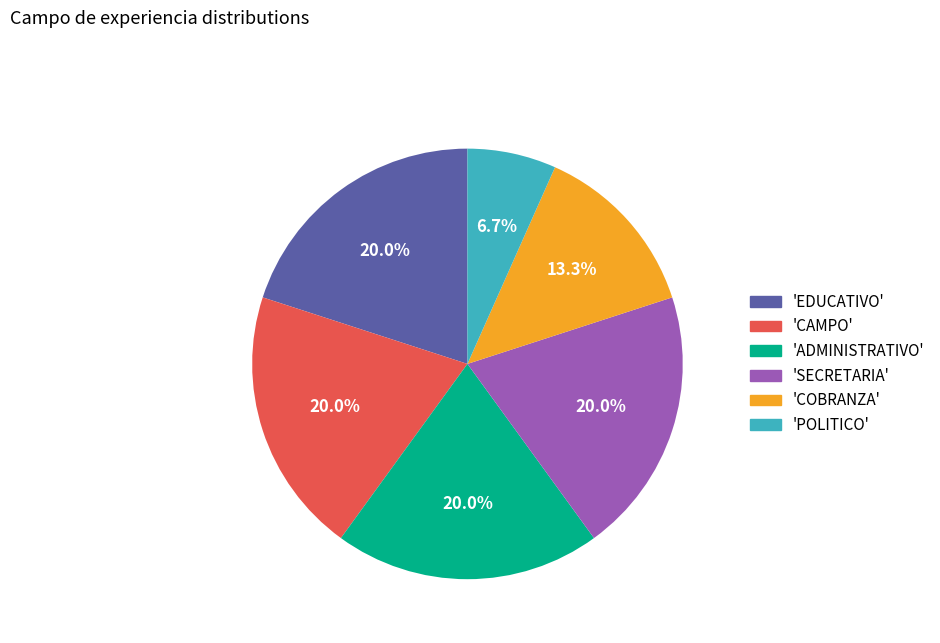

How many segments does this pie chart have?

6